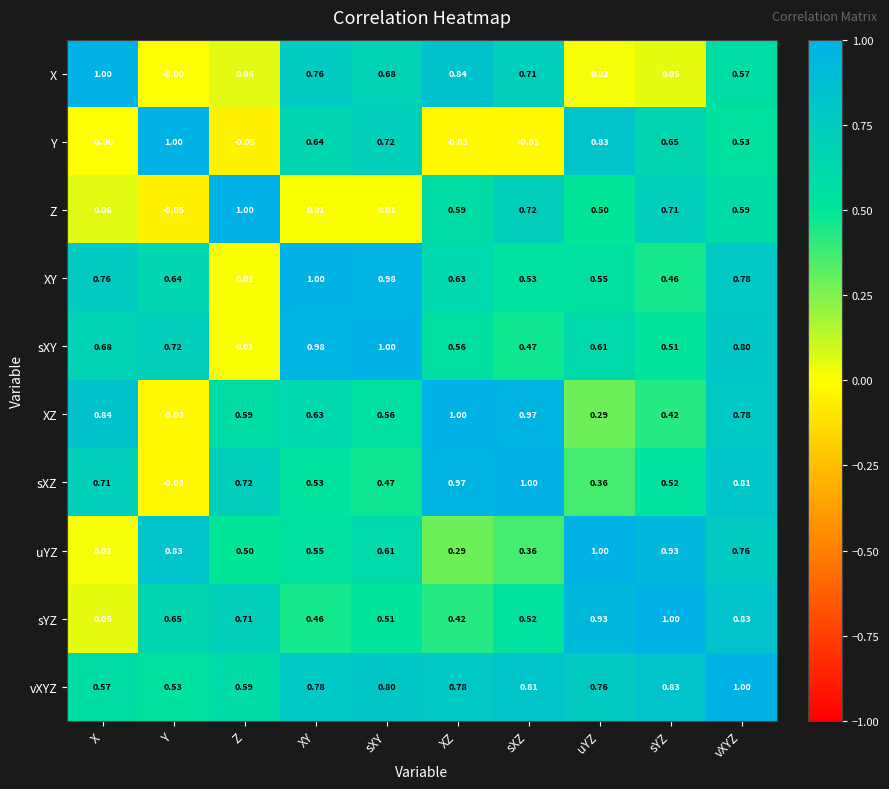

What is the total value across all series at sXZ?

6.1